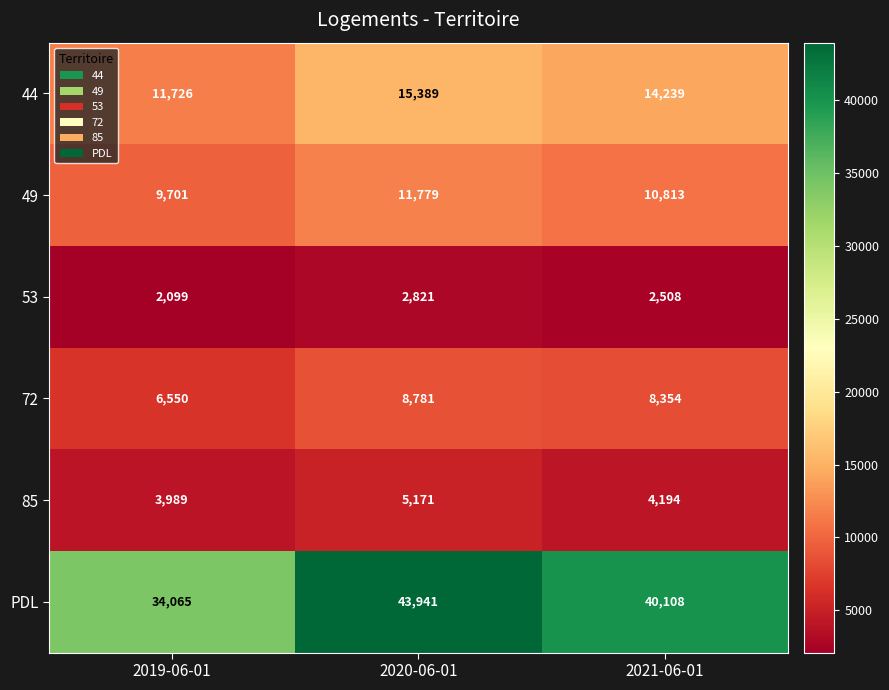

Which category has the highest value across all series?

2020-06-01